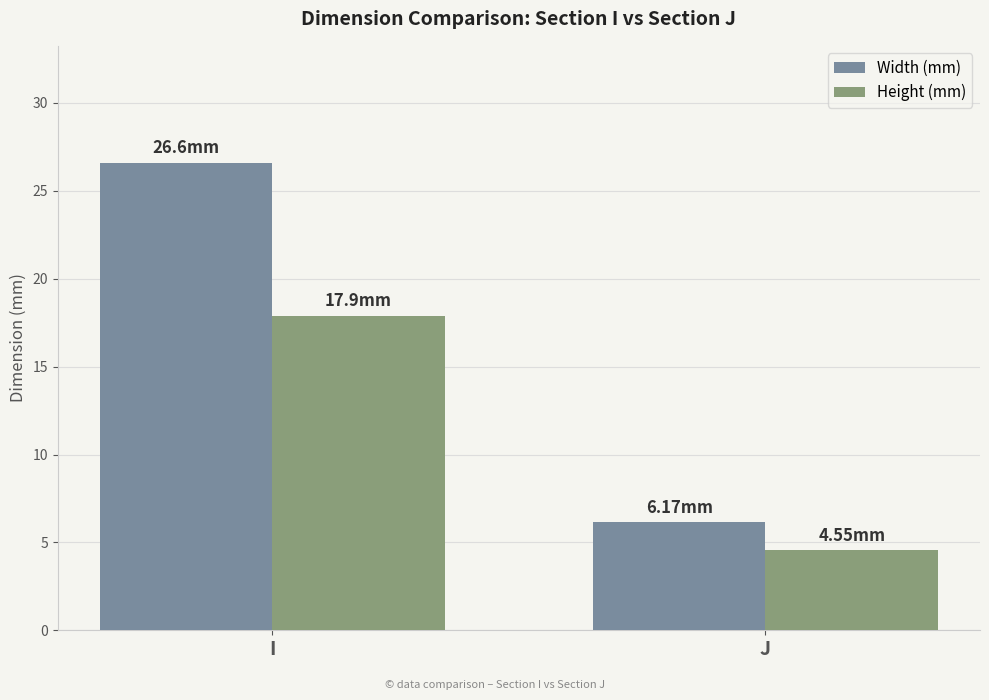

List the labels in order of Width (mm) value, largest first.

I, J